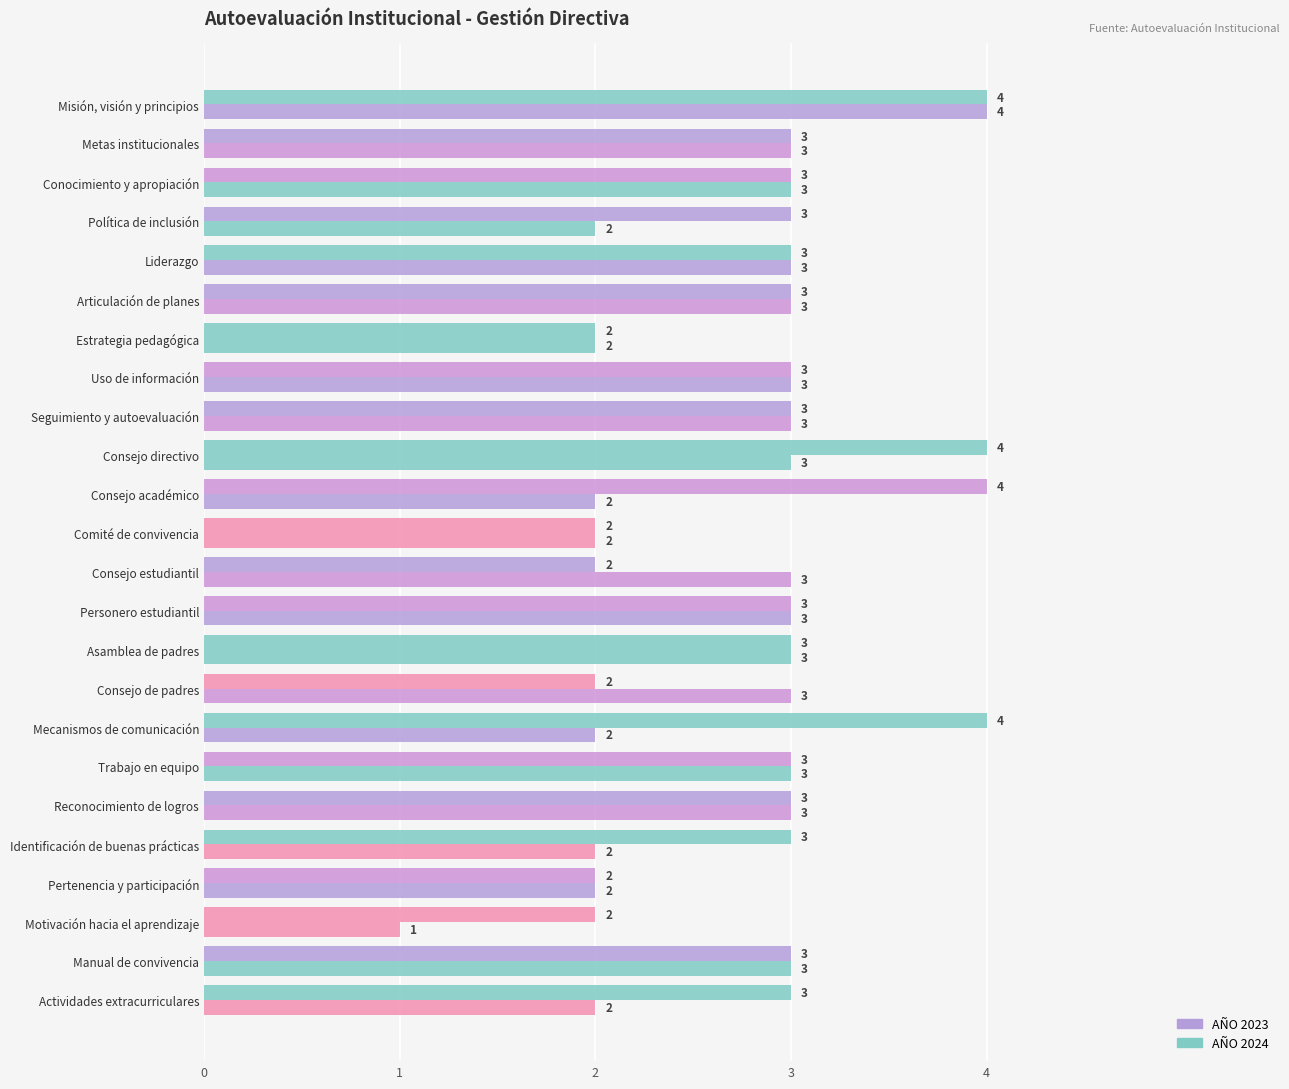

How many data points in AÑO 2023 are less than 3?

9